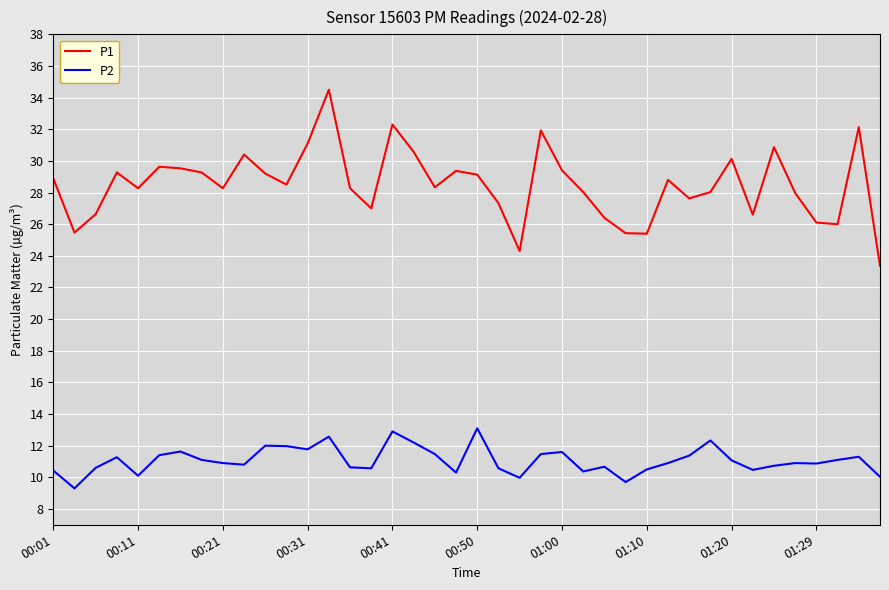

Does the chart have visible grid lines?

Yes